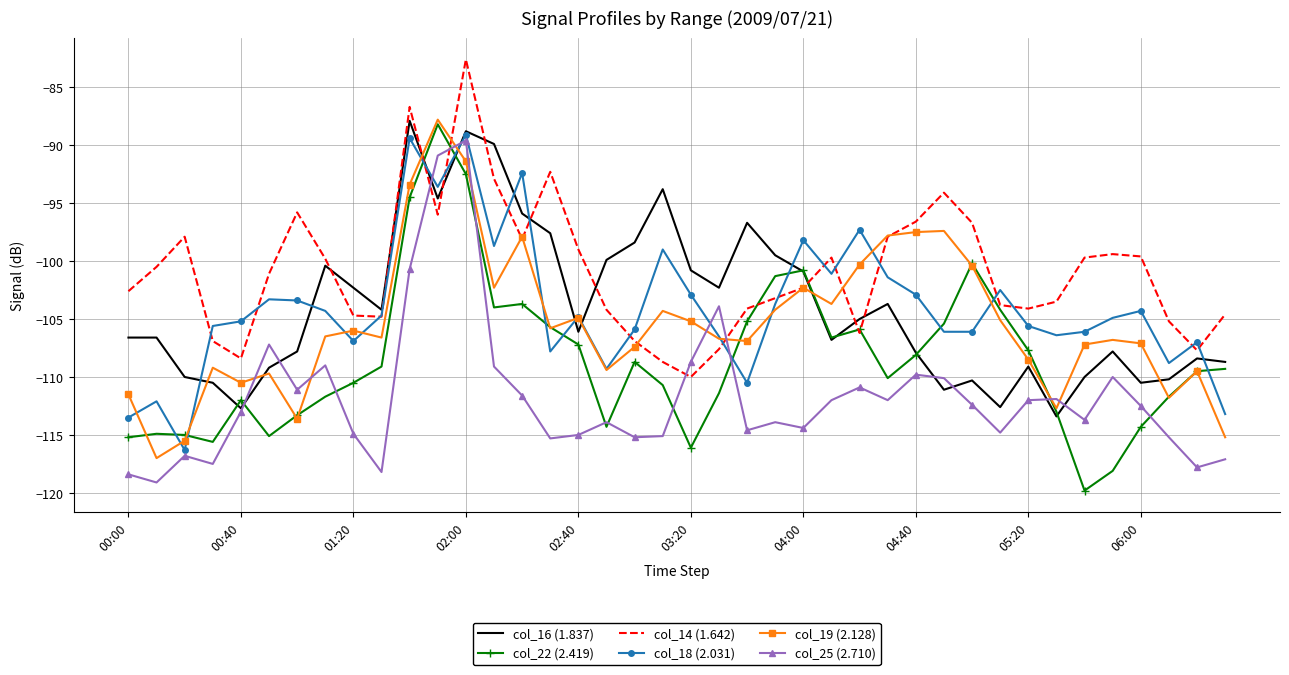

What is the difference between the maximum and second lowest values in the col_19 (2.128) series?

27.7